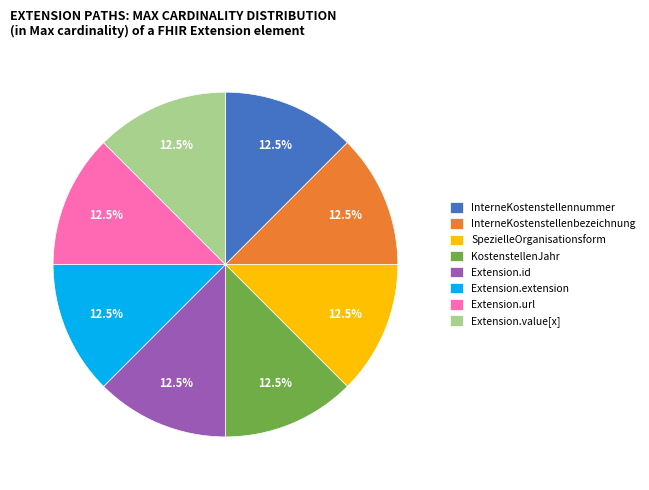

To the nearest percent, what is the average slice percentage?

12%